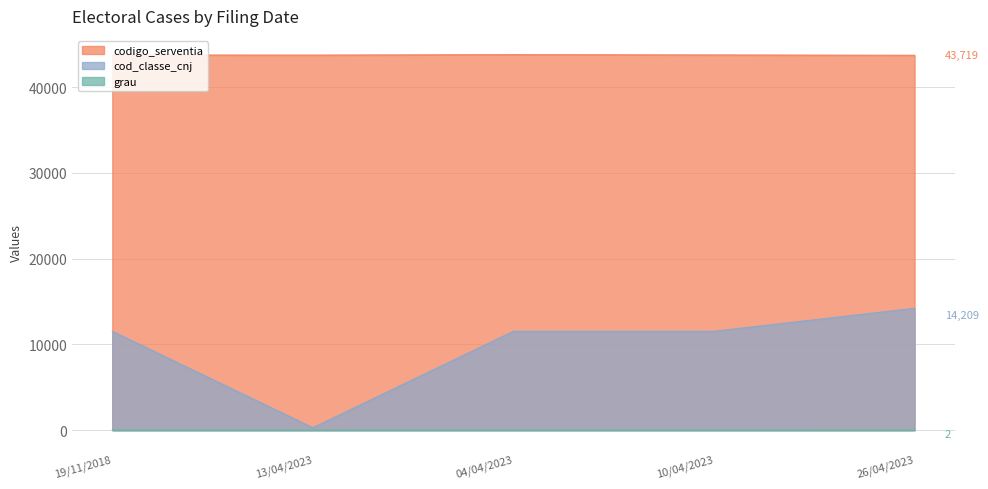

What is the value of the grau point at the 3rd from the left?

1